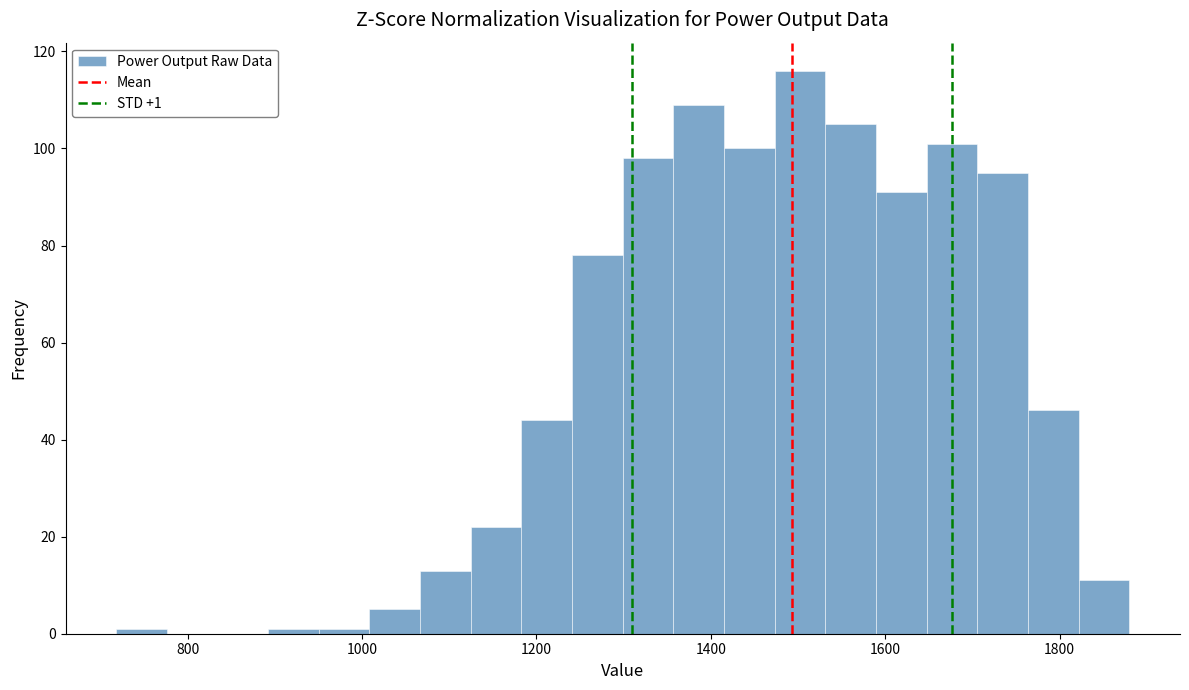

Around what value on the x-axis is the tallest bar? Give the approximate position of its centre, as read against the axis.

1500